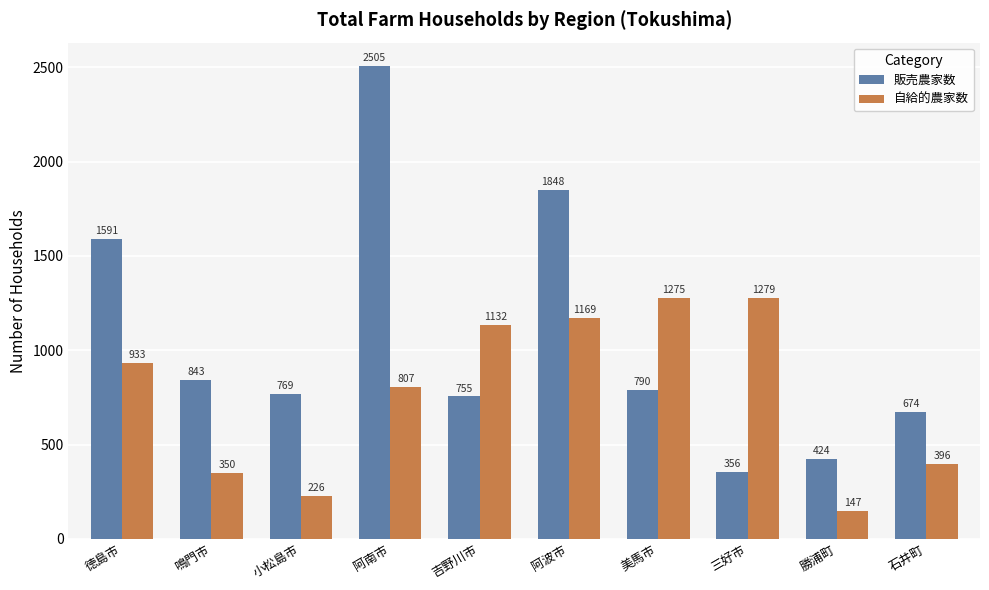

At which label does 自給的農家数 reach its minimum?

勝浦町